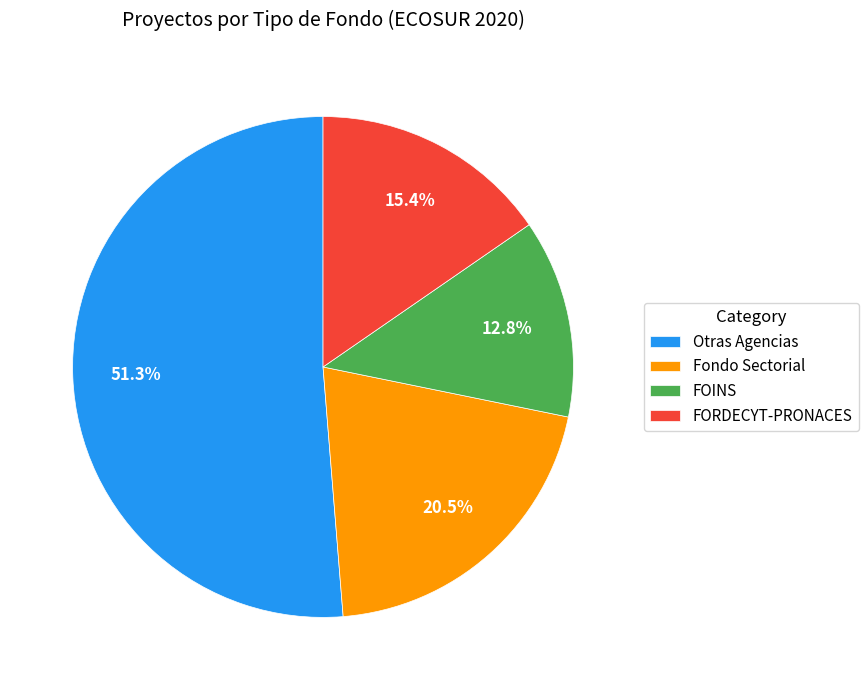

Do Fondo Sectorial and FORDECYT-PRONACES together represent more than half of the pie?

No